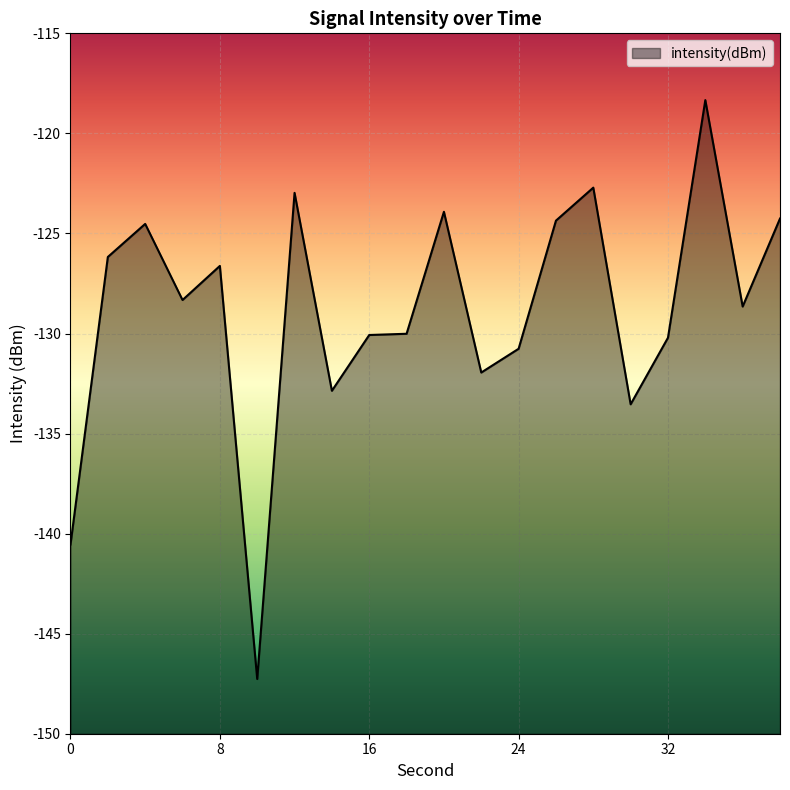

At which label does the data first exceed -128?

2